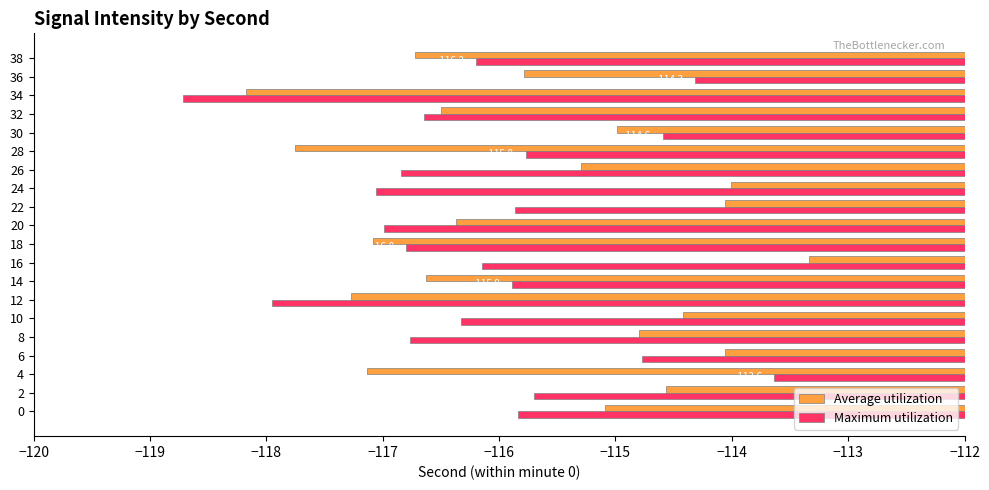

What value does the Average utilization series have at 0?

-115.1